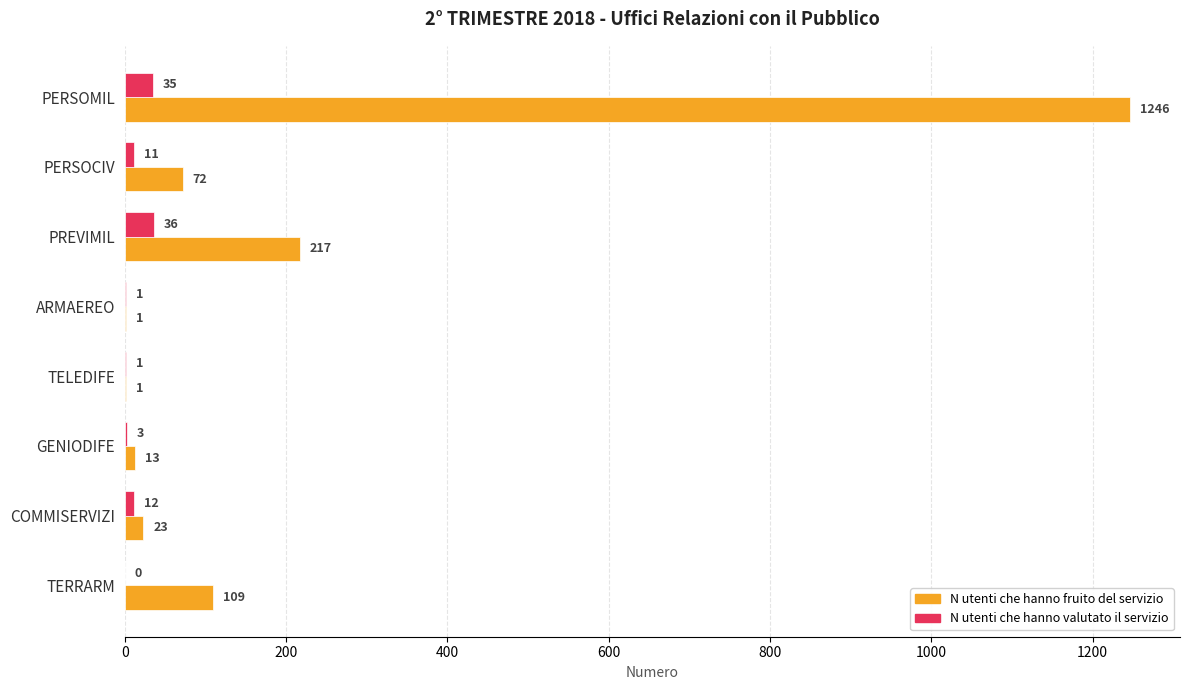

How many values in N utenti che hanno valutato il servizio are above zero?

7